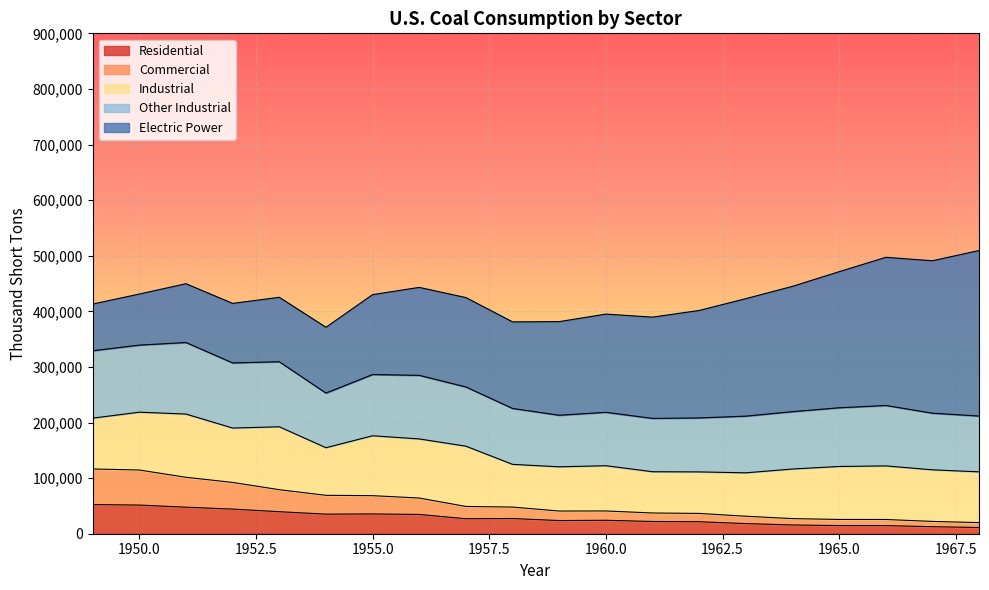

Does the chart display data point markers on the line(s)?

No